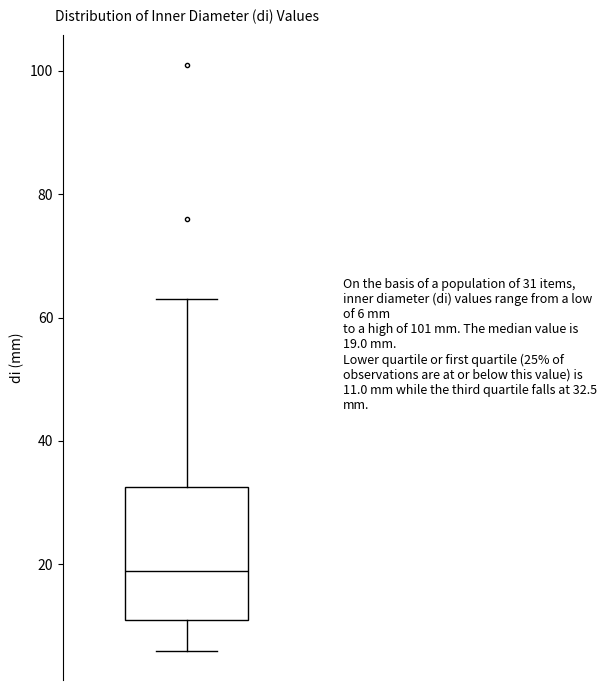

Where is the upper edge of the box on the y-axis? The values are not printed on the chart, so give them approximately, as read against the axis.

32